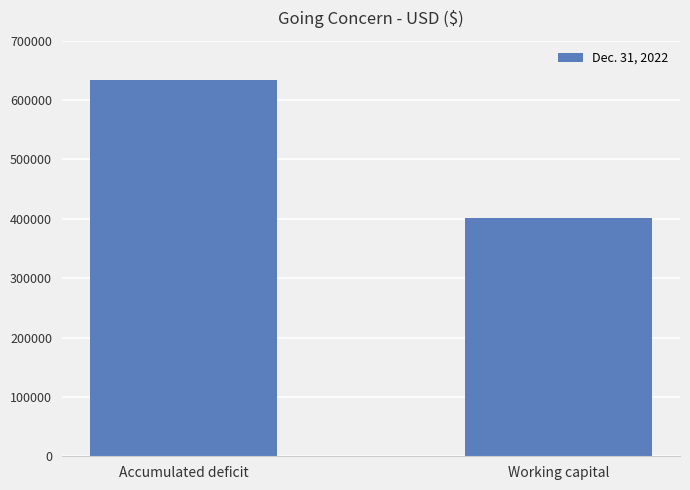

At which category does the chart reach its peak across all series?

Accumulated deficit